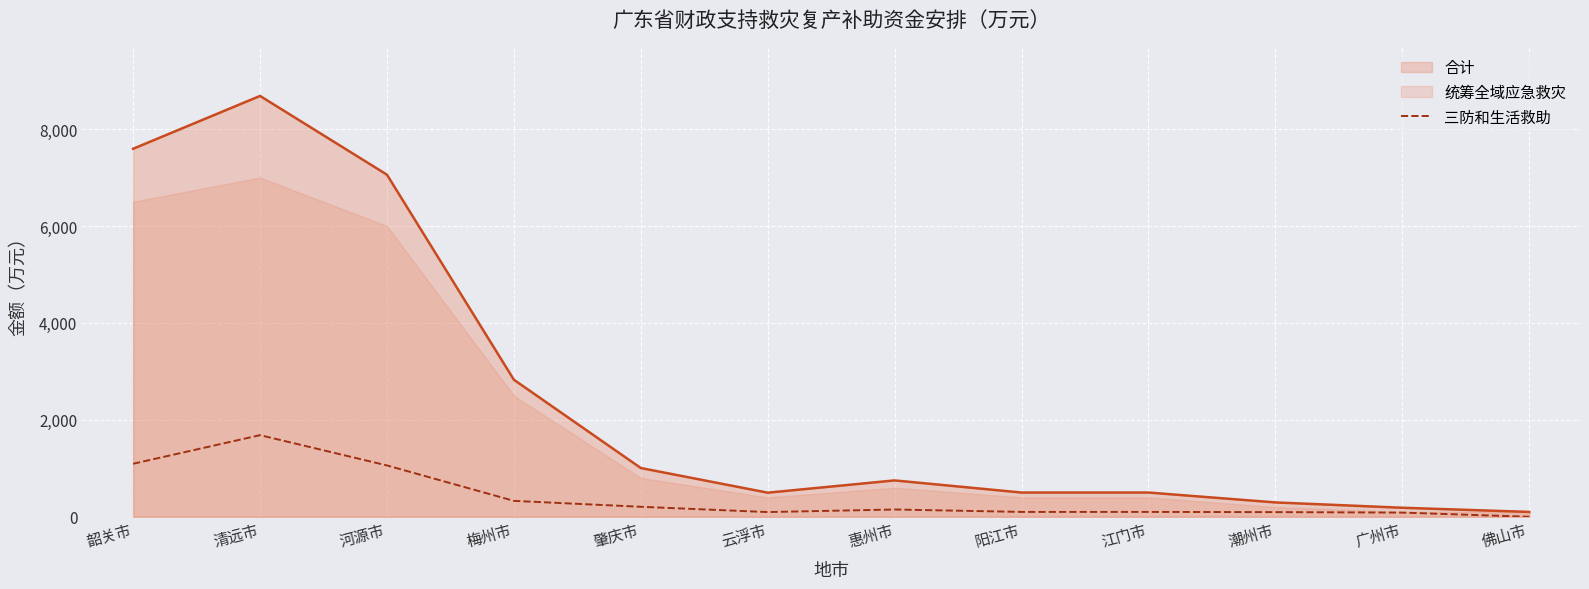

The 合计 series shows 348 at 惠州市. True or false?

False